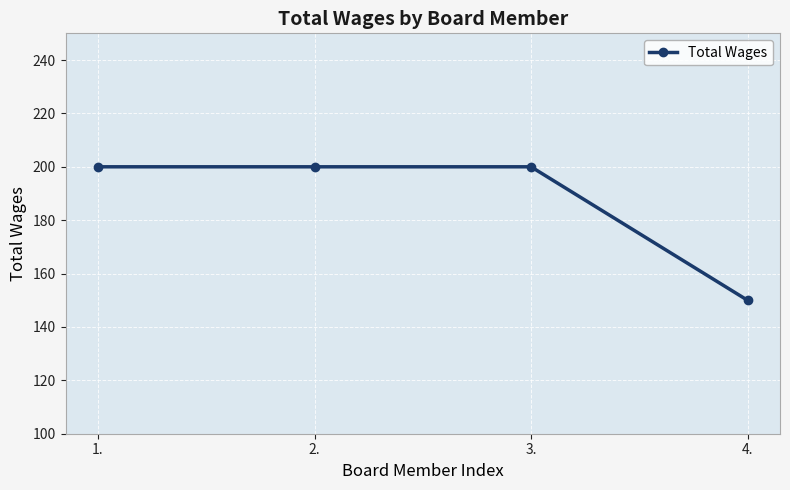

What is the ratio of the value at 1. to the value at 3.?

1.0